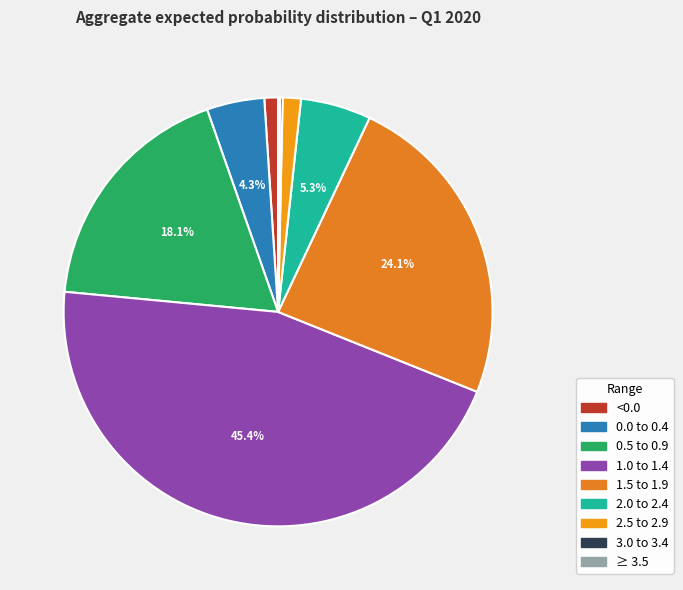

Which category has the biggest portion of the pie?

1.0 to 1.4